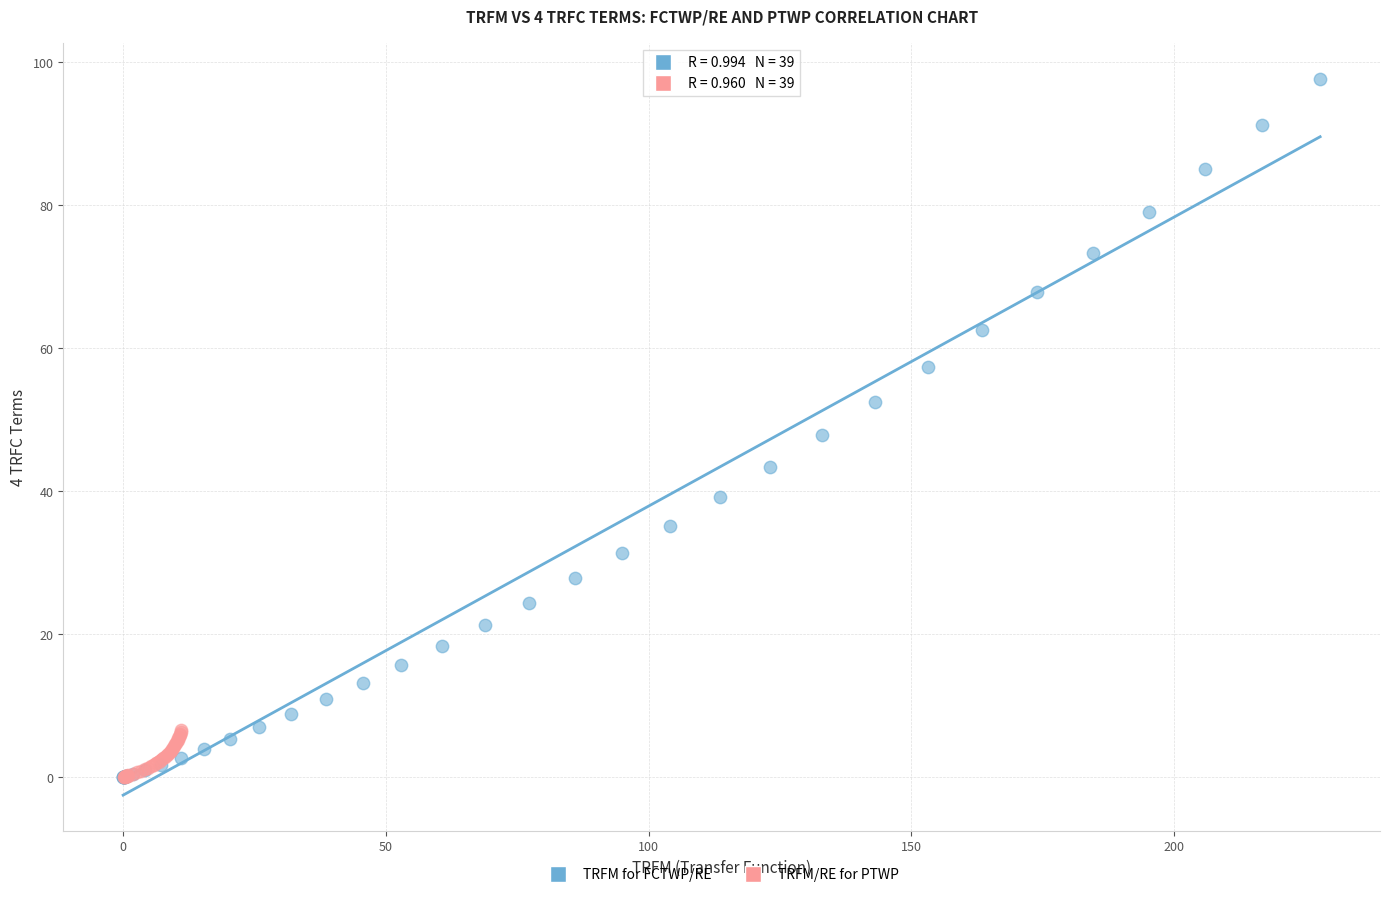

Which series reaches the maximum Y coordinate?

TRFM for FCTWP/RE